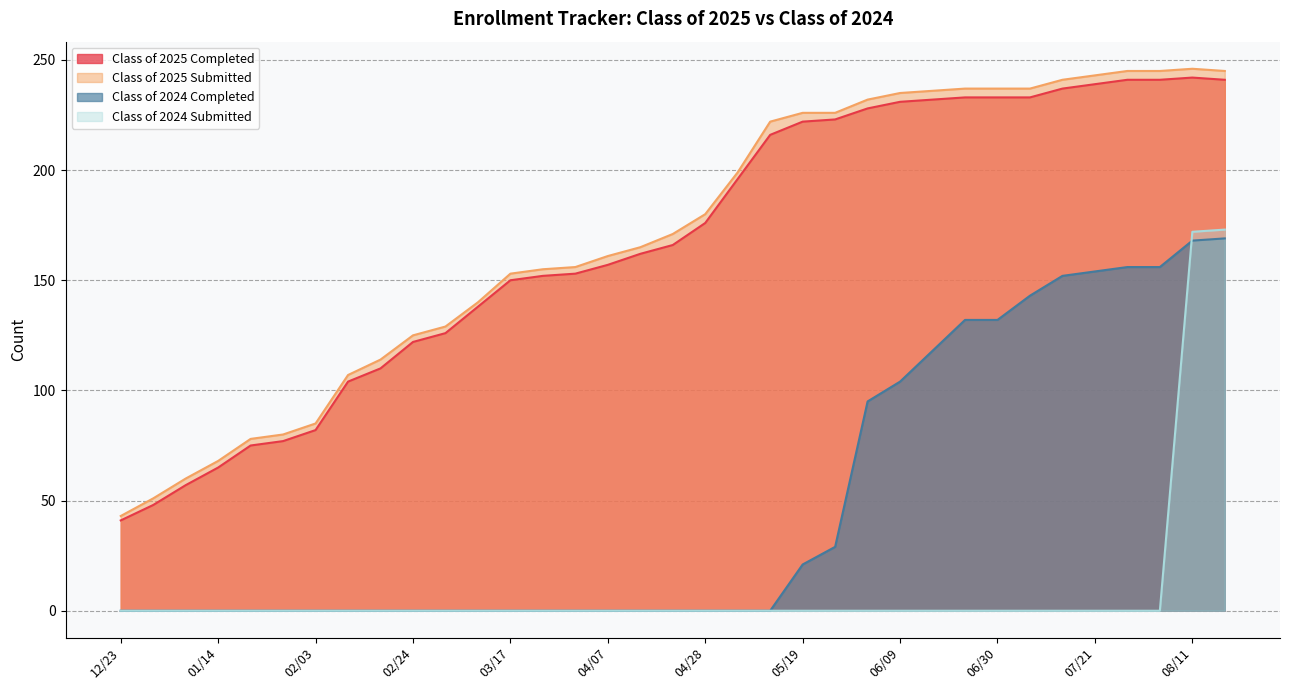

What is the label of the 35th point from the right?

12/23